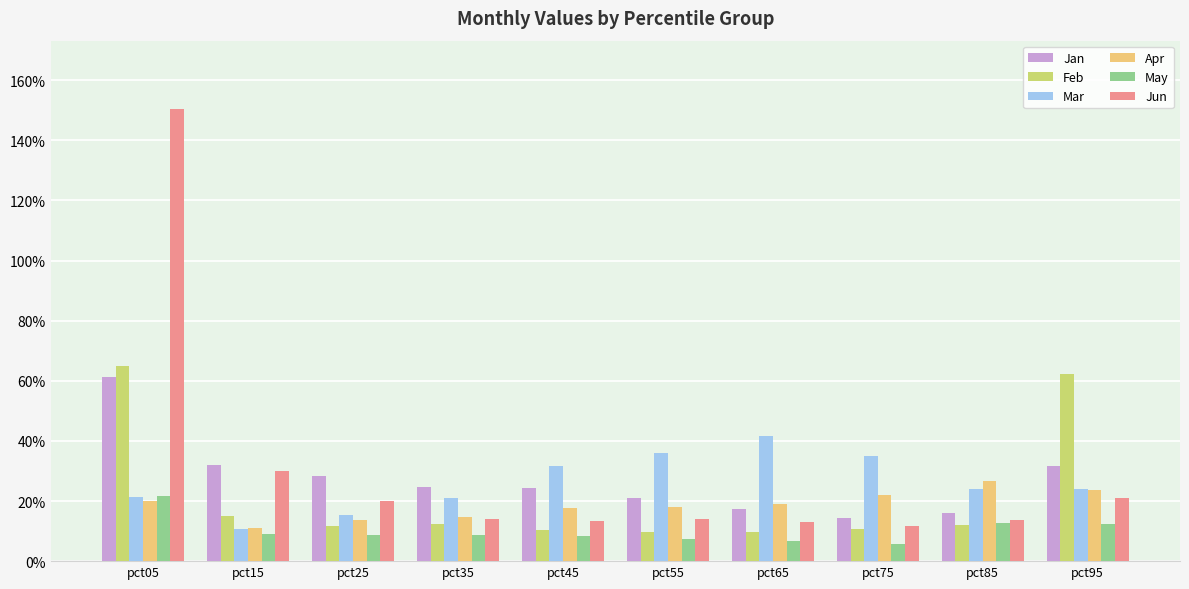

How many Mar values are between 0 and 1?

10